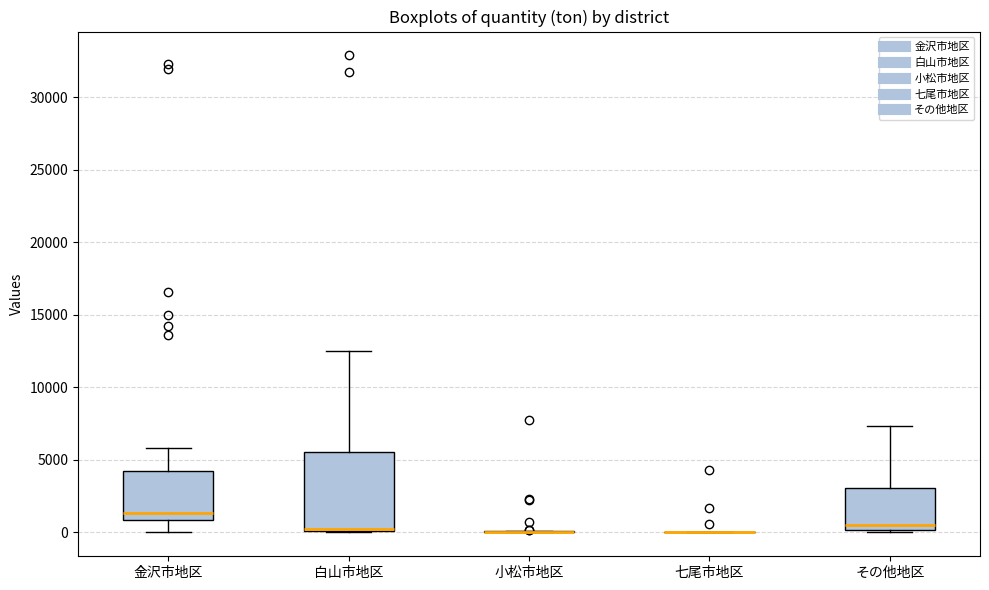

Which box is the tallest, from its lower edge to its upper edge?

白山市地区